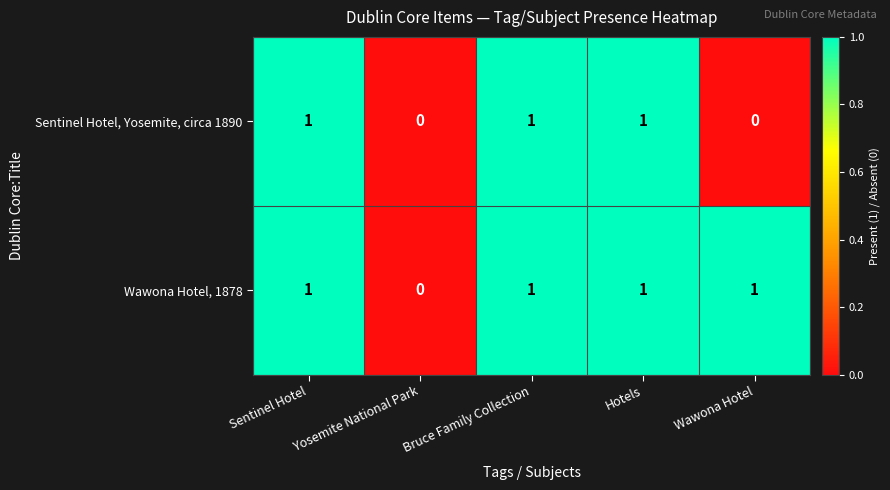

The Wawona Hotel, 1878 series shows 1 at Bruce Family Collection. True or false?

True